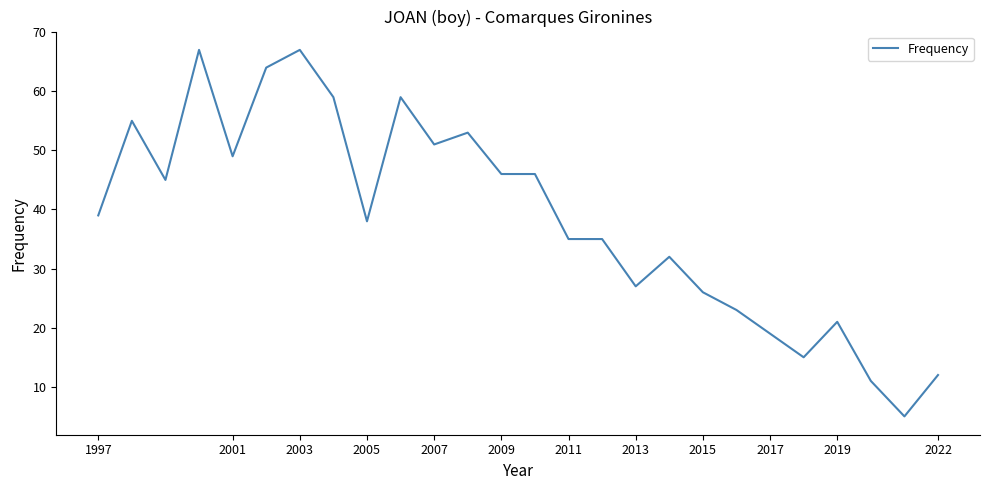

What is the smallest value displayed?

5